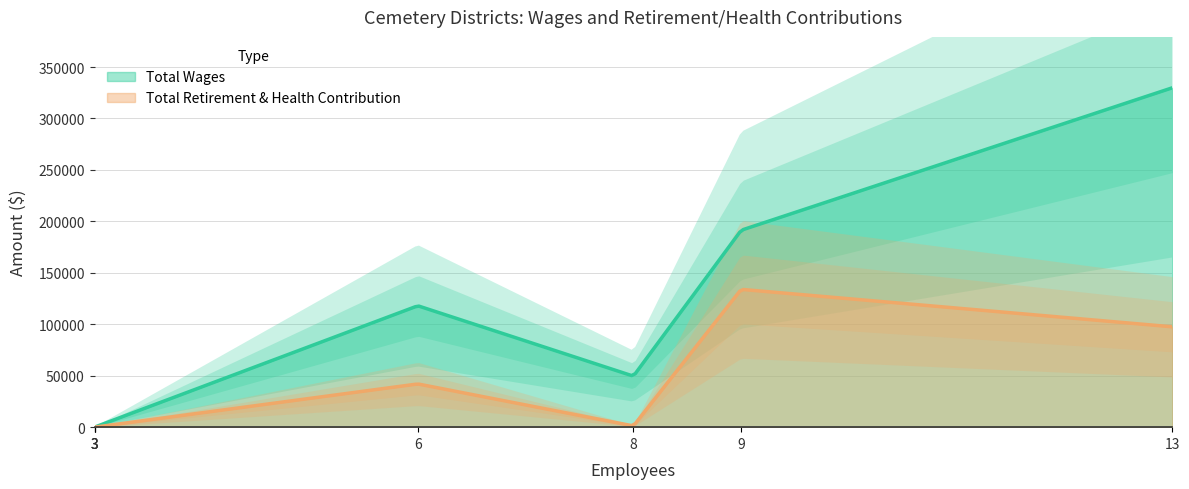

What is the highest value of the Total Wages series?

329799.0